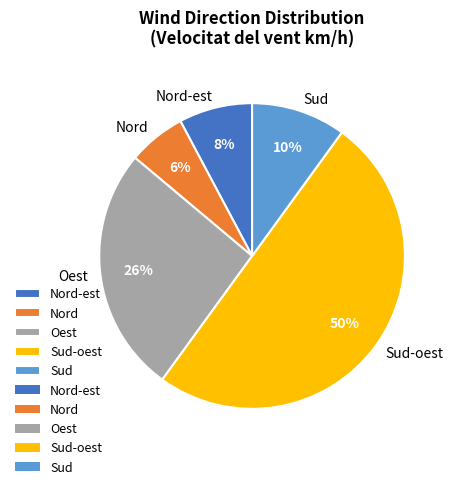

True or false: Sud-oest accounts for 19% of the total.

False